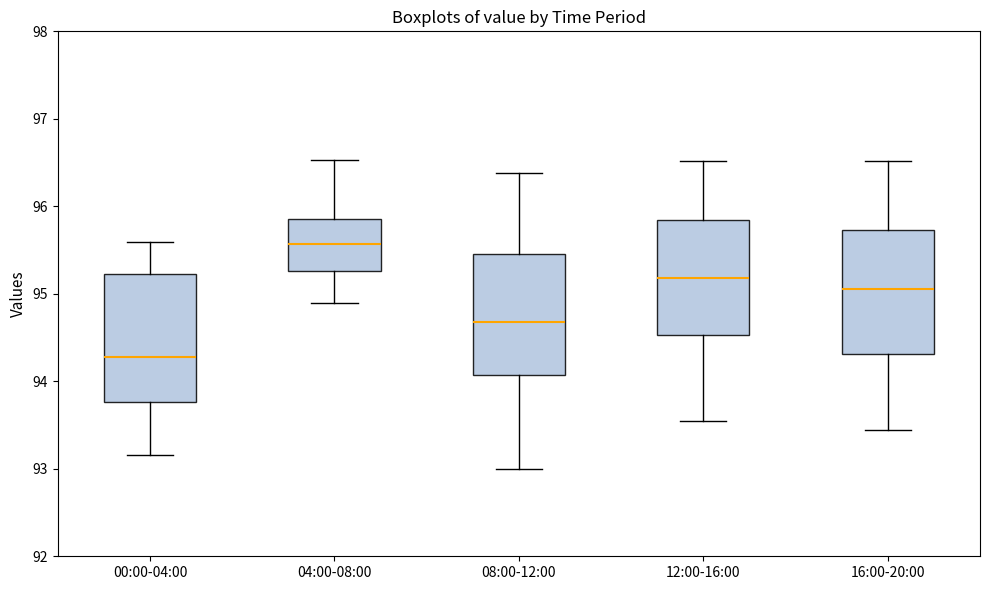

Reading left to right, transcribe this box plot: for each box, give where its median line is, the range the box spans, and where its two whiskers end, as read against the y-axis. The values are not printed on the chart, so give them approximately, as read against the axis.

00:00-04:00: median 94.3, box 93.8 to 95.2, whiskers 93.2 to 95.6
04:00-08:00: median 95.6, box 95.3 to 95.9, whiskers 94.9 to 96.5
08:00-12:00: median 94.7, box 94.1 to 95.5, whiskers 93.0 to 96.4
12:00-16:00: median 95.2, box 94.5 to 95.8, whiskers 93.6 to 96.5
16:00-20:00: median 95.1, box 94.3 to 95.7, whiskers 93.4 to 96.5